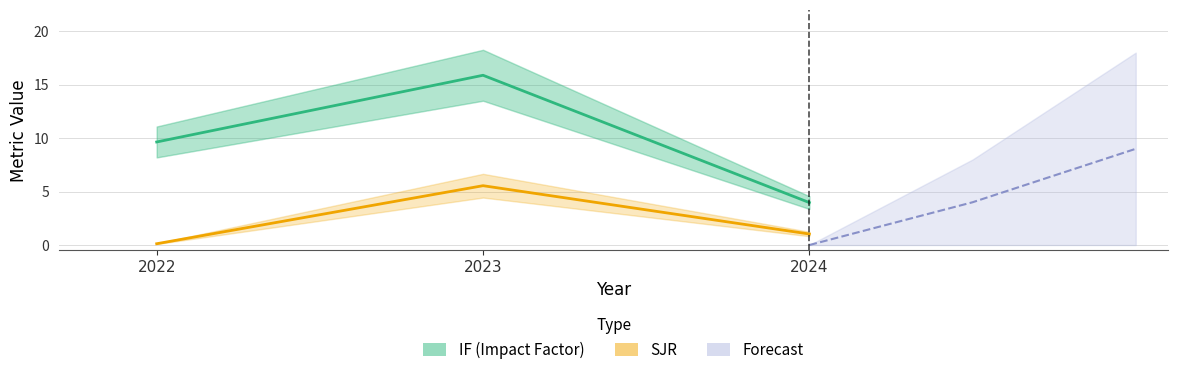

What is the value of the IF point at the 3rd from the left?

4.0